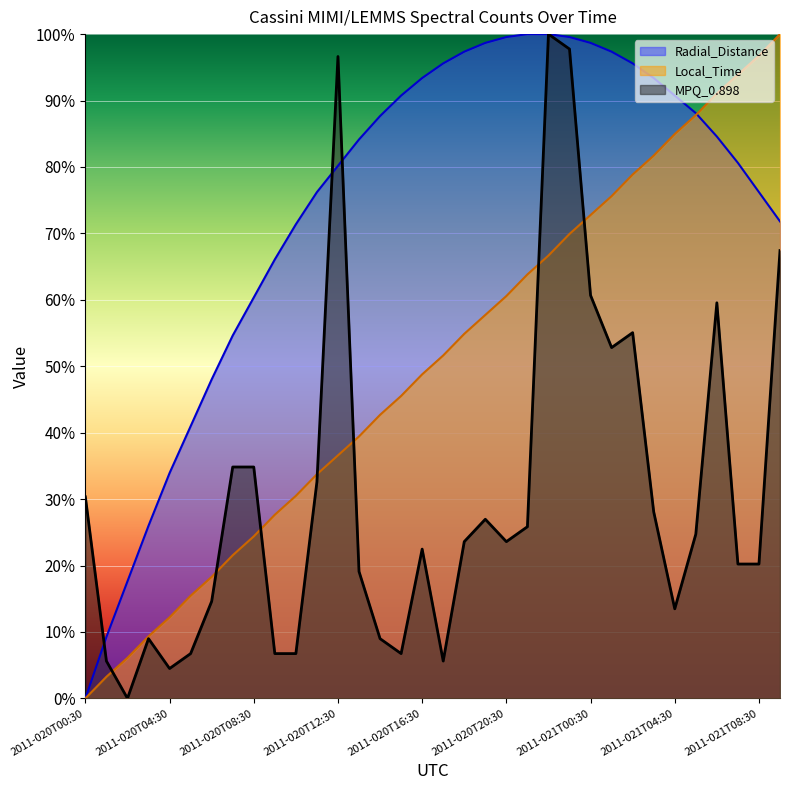

Where do MPQ_0.898 and Local_Time first cross each other?

2011-020T01:30 and 2011-020T02:30